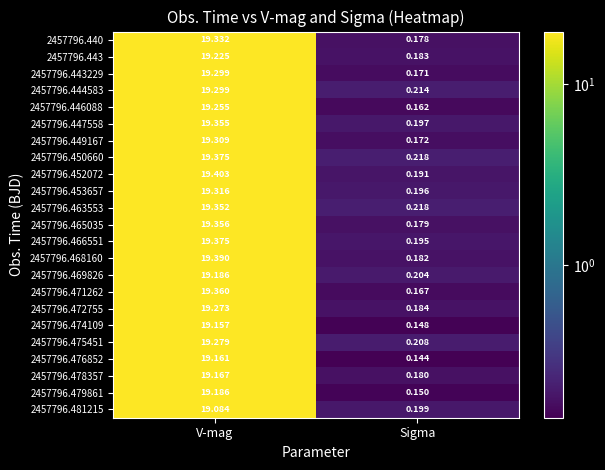

At which label does 2457796.469826 first exceed 19?

V-mag